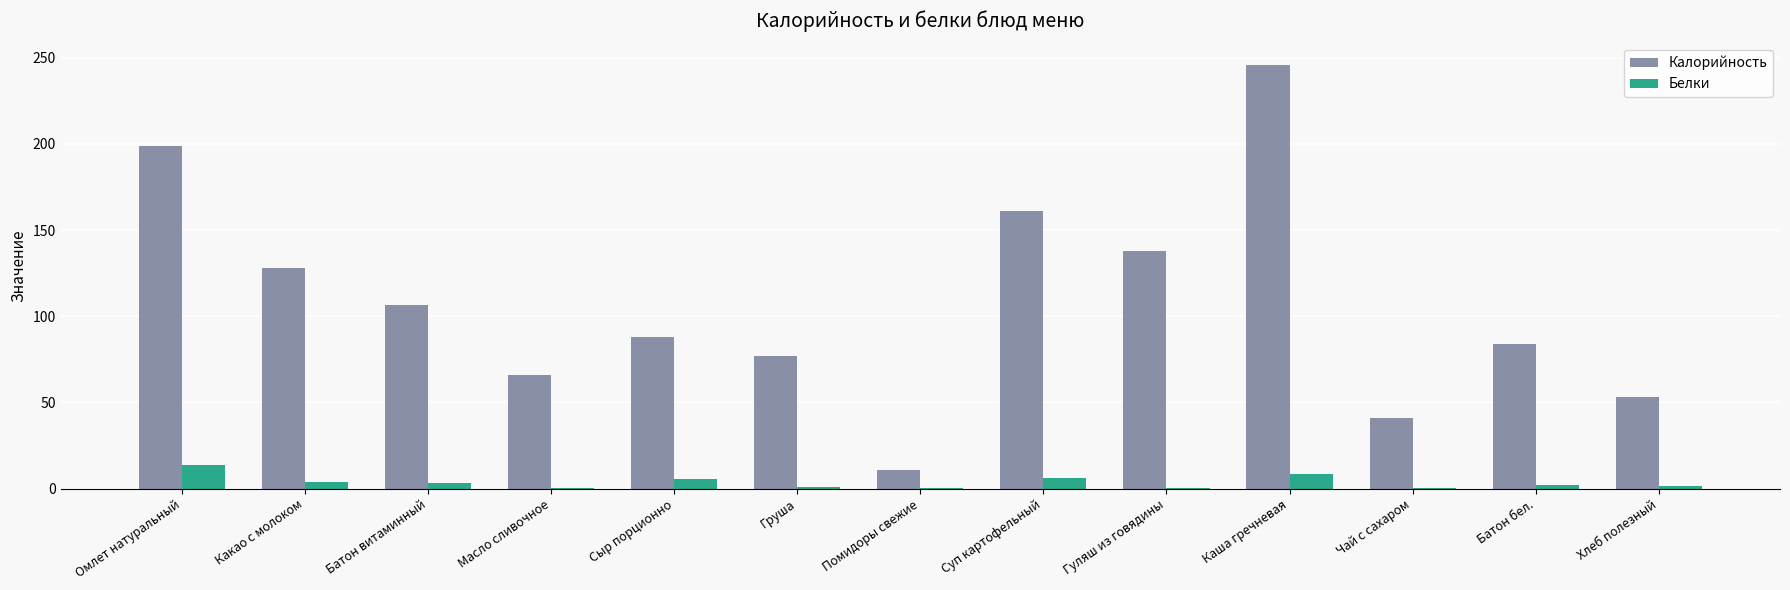

How many data points in Белки are above 2?

7